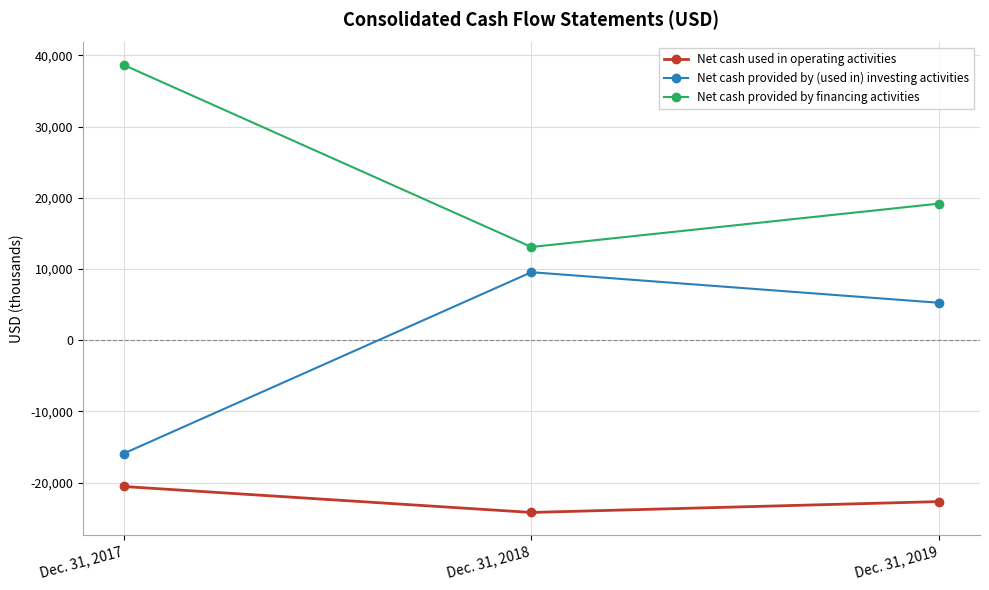

What is the spread (max minus min) of values at Dec. 31, 2018?

37289